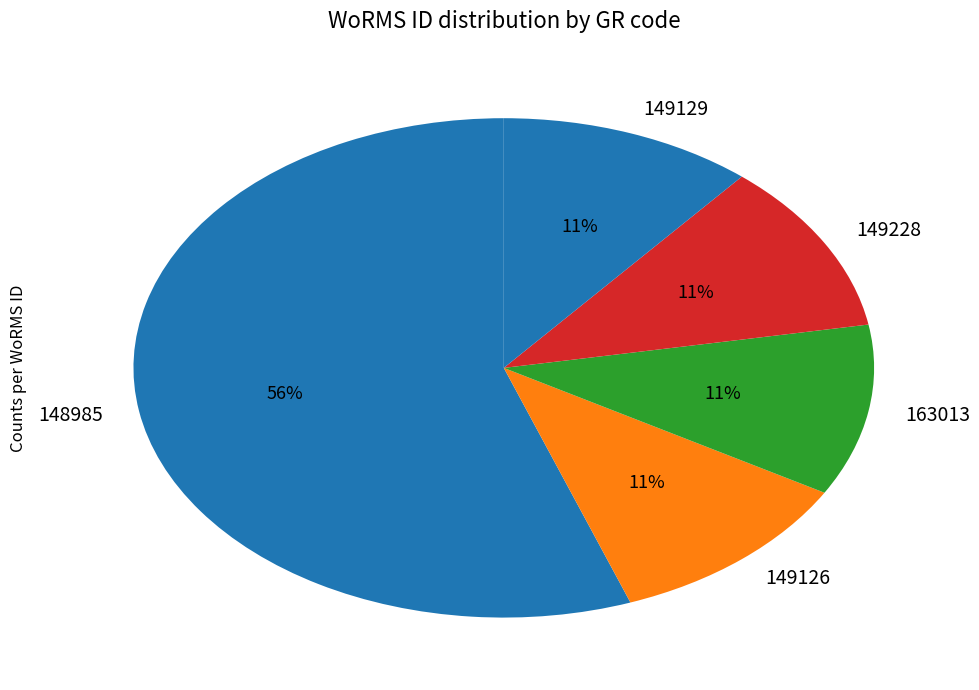

Do 149129 and 148985 together represent more than half of the pie?

Yes